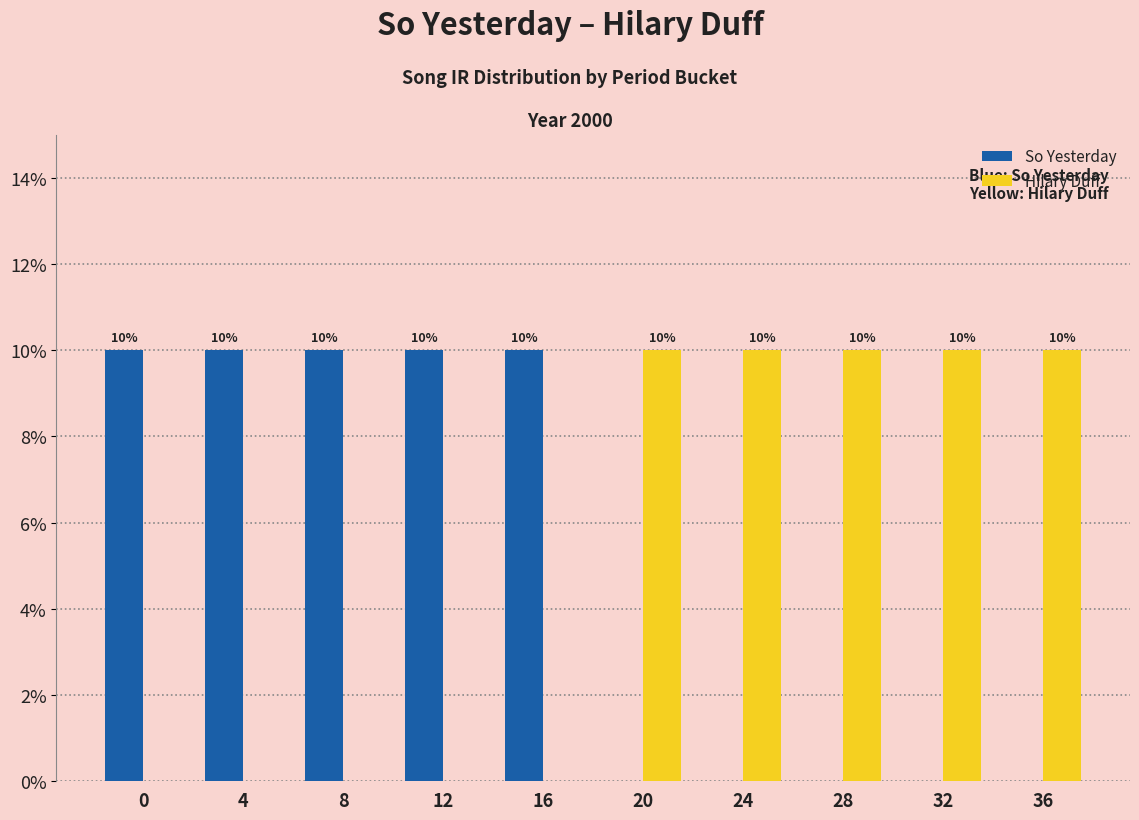

How many groups of bars are there?

10